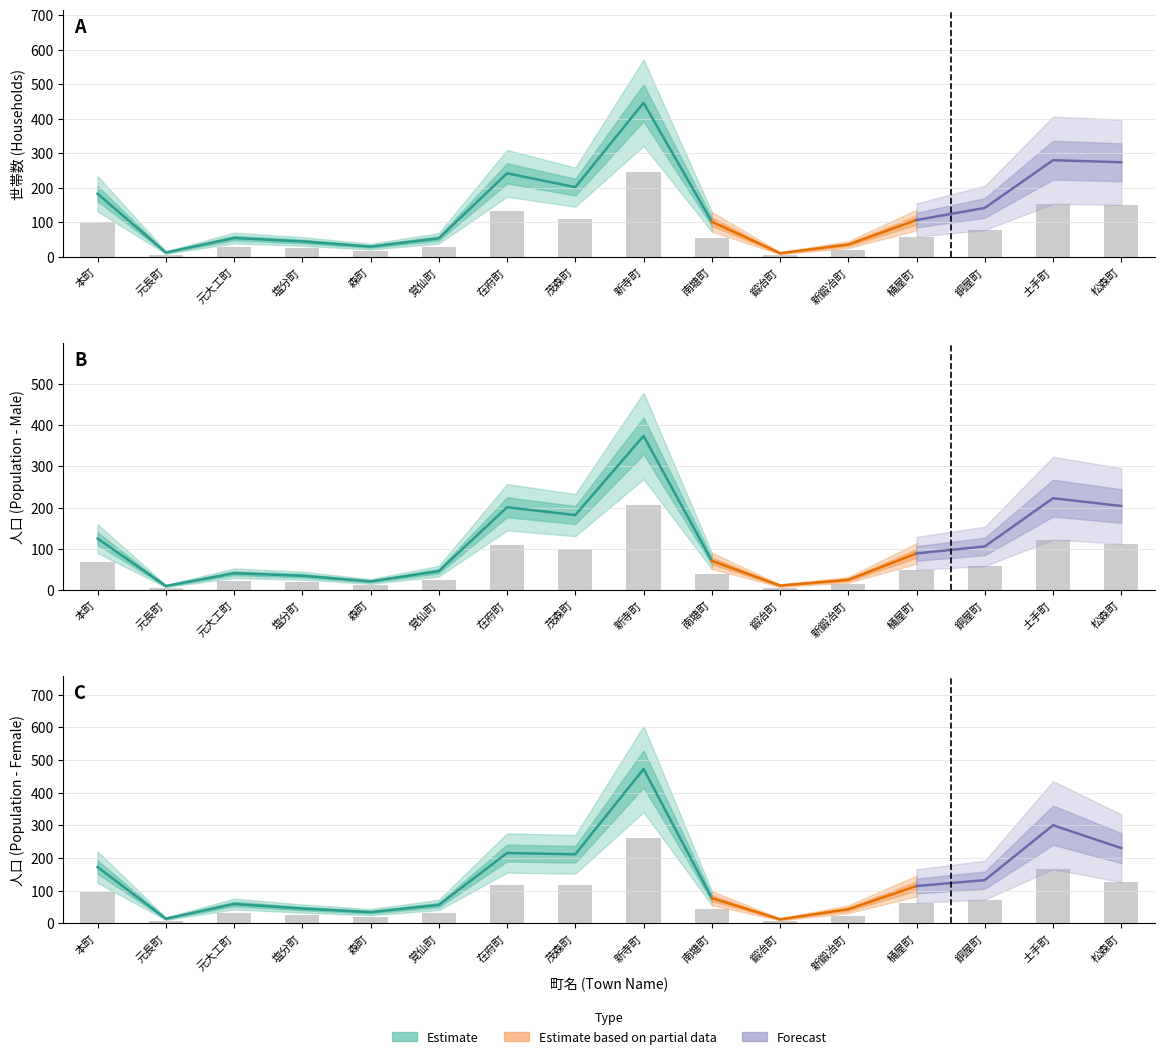

True or false: 男 has a value of 68.8 at 本町.

True